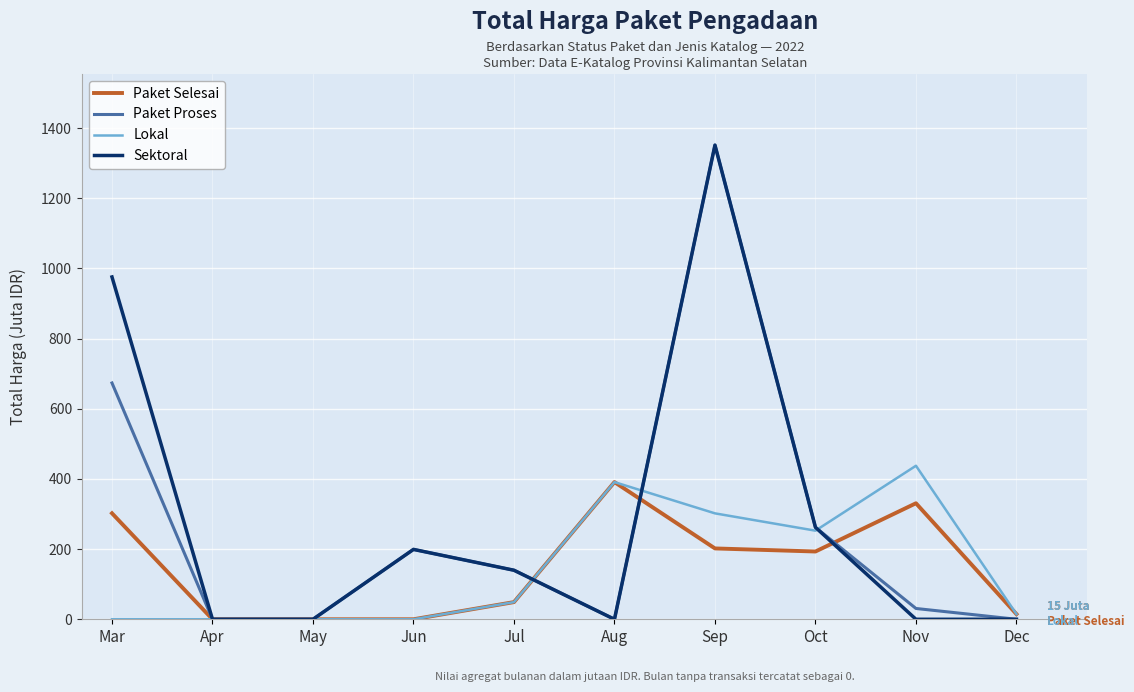

Reading right to left, what are all the values shown in this chart?

Paket Selesai: Dec=14.8	Nov=330.8	Oct=193.2	Sep=202.0	Aug=391.1	Jul=49.0	Jun=0.0	May=0.0	Apr=0.0	Mar=302.2
Paket Proses: Dec=0.0	Nov=30.8	Oct=262.1	Sep=1351.7	Aug=0.0	Jul=139.8	Jun=199.2	May=0.0	Apr=0.0	Mar=673.6
Lokal: Dec=14.8	Nov=437.7	Oct=252.6	Sep=302.0	Aug=391.1	Jul=49.0	Jun=0.0	May=0.0	Apr=0.0	Mar=0.0
Sektoral: Dec=0.0	Nov=0.0	Oct=262.1	Sep=1351.7	Aug=0.0	Jul=139.8	Jun=199.2	May=0.0	Apr=0.0	Mar=975.8